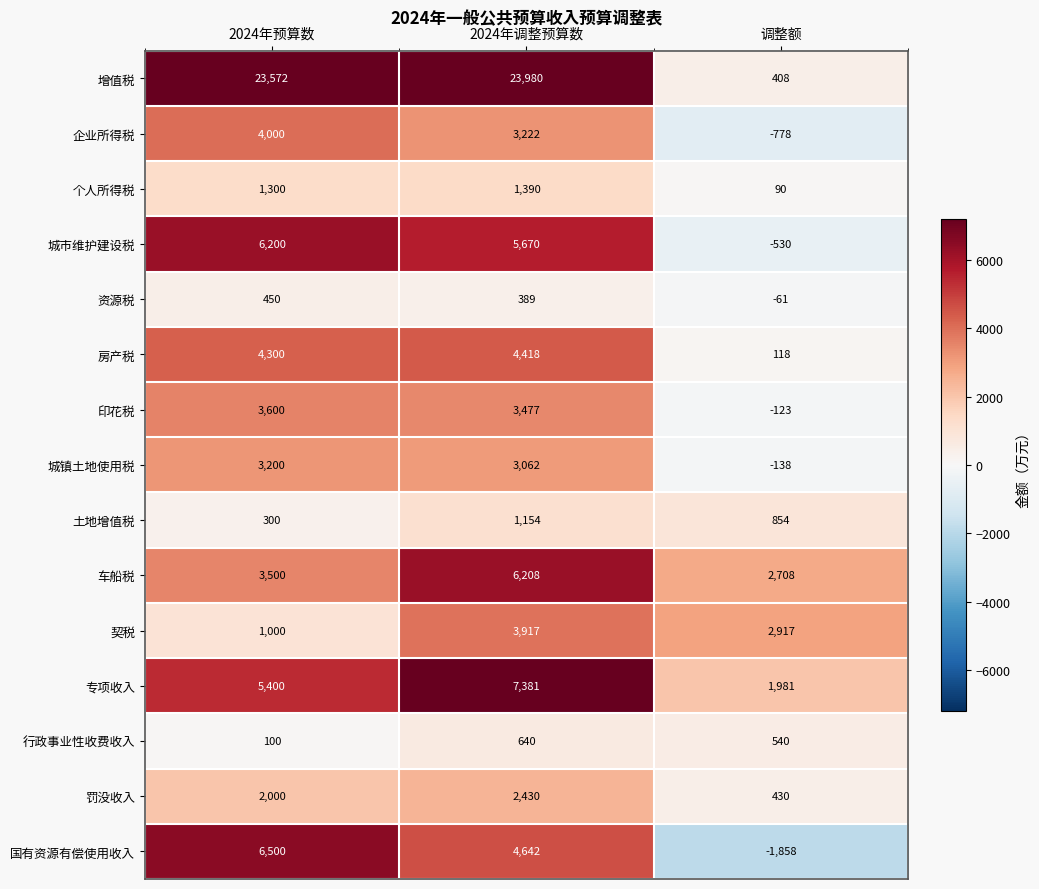

How many data points does each series have?

3